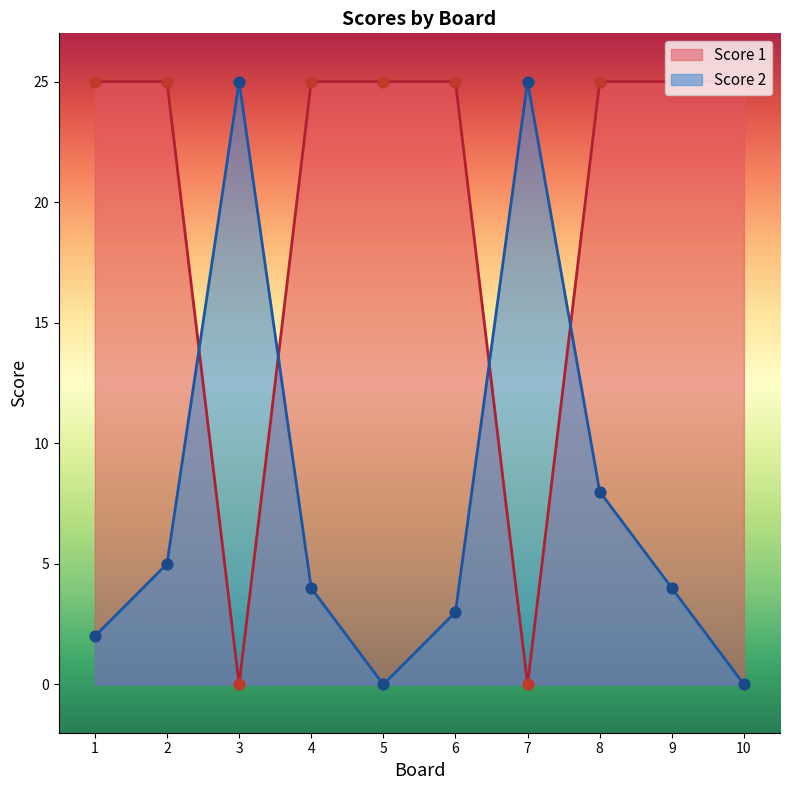

Which series contains the lowest Y value?

Score 1